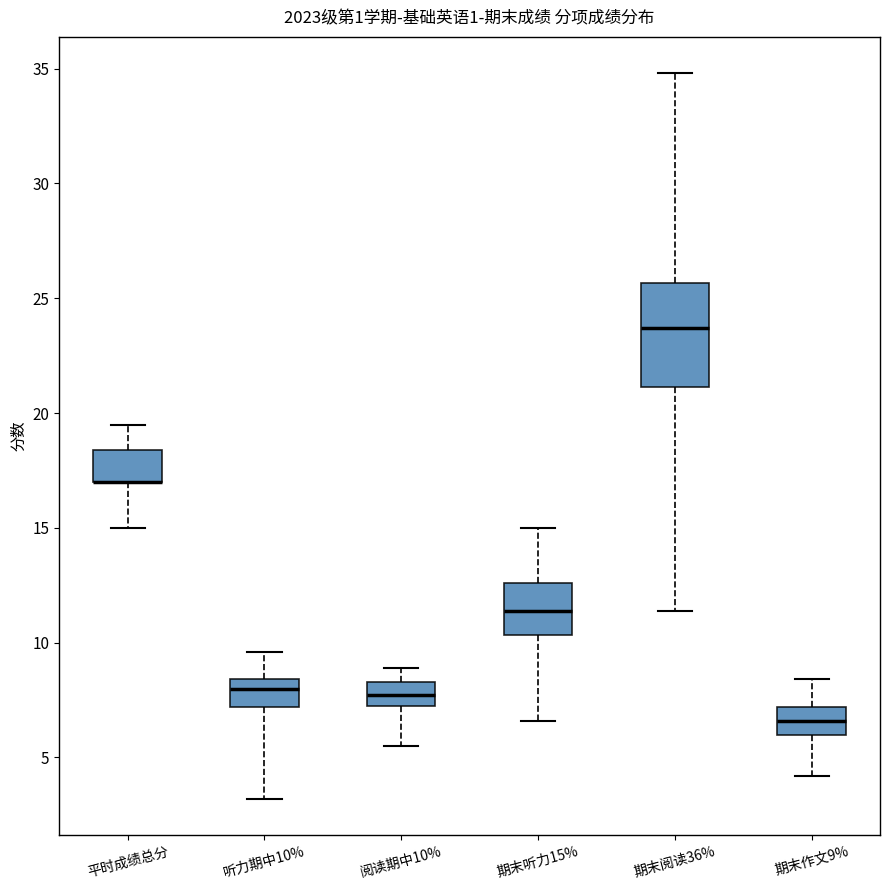

Reading left to right, transcribe this box plot: for each box, give where its median line is, the range the box spans, and where its two whiskers end, as read against the y-axis. The values are not printed on the chart, so give them approximately, as read against the axis.

平时成绩总分: median 17.0 (drawn on the box's lower edge), box 17.0 to 18.5, whiskers 15.0 to 19.5
听力期中10%: median 8.0, box 7.0 to 8.5, whiskers 3.0 to 9.5
阅读期中10%: median 7.5, box 7.0 to 8.5, whiskers 5.5 to 9.0
期末听力15%: median 11.5, box 10.5 to 12.5, whiskers 6.5 to 15.0
期末阅读36%: median 23.5, box 21.0 to 25.5, whiskers 11.5 to 35.0
期末作文9%: median 6.5, box 6.0 to 7.0, whiskers 4.0 to 8.5